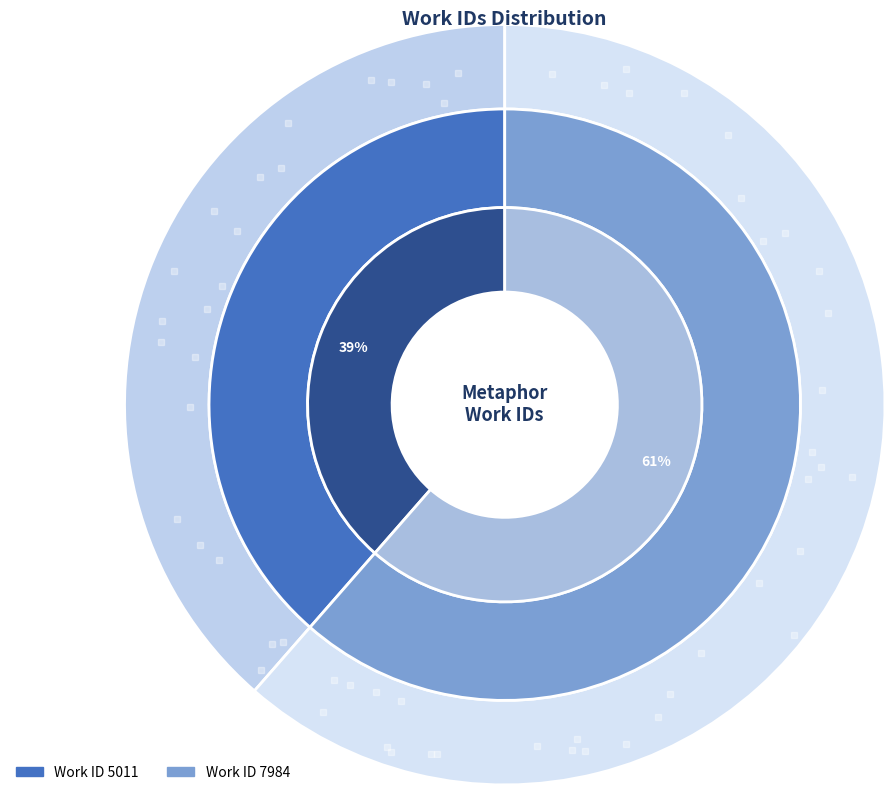

Between 7984 and 5011, which is larger?

7984